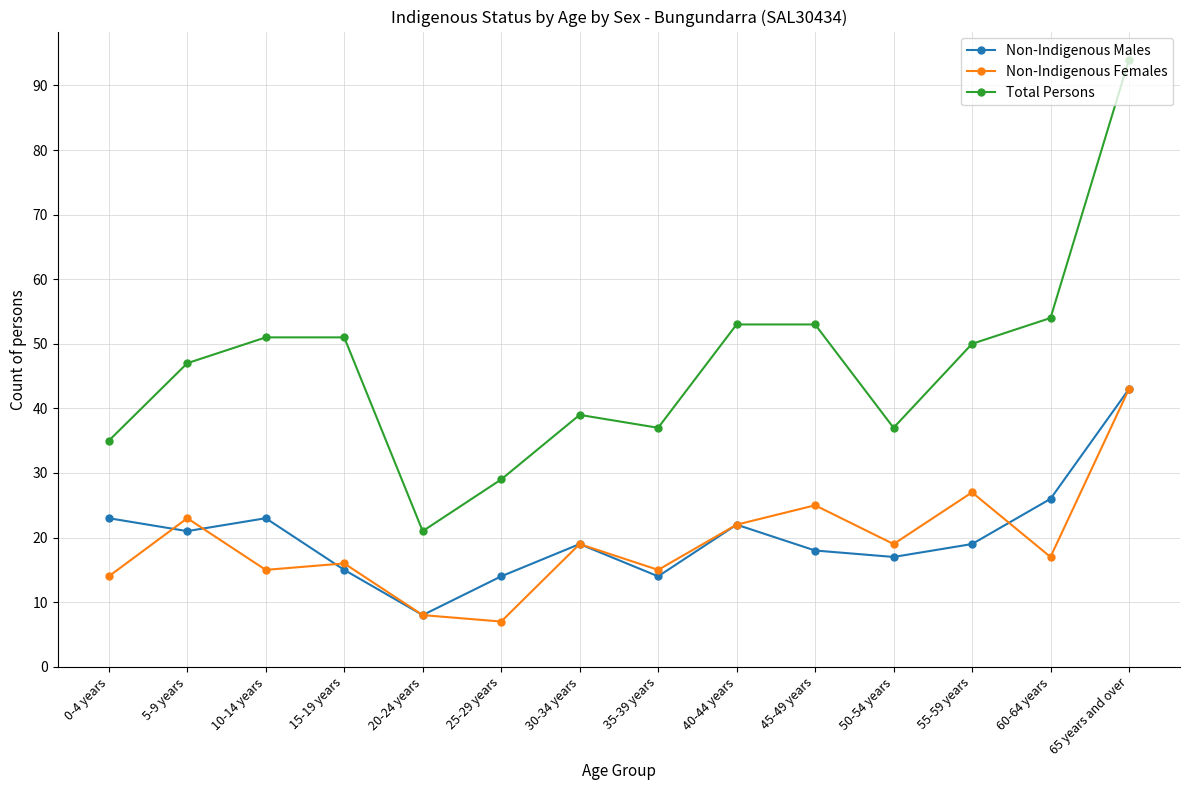

How many interior local peaks does the Non-Indigenous Females series have?

5